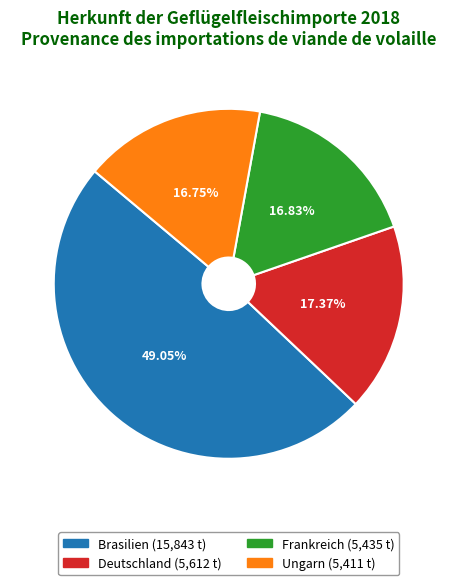

To the nearest percent, what percentage of the pie is Ungarn?

17%